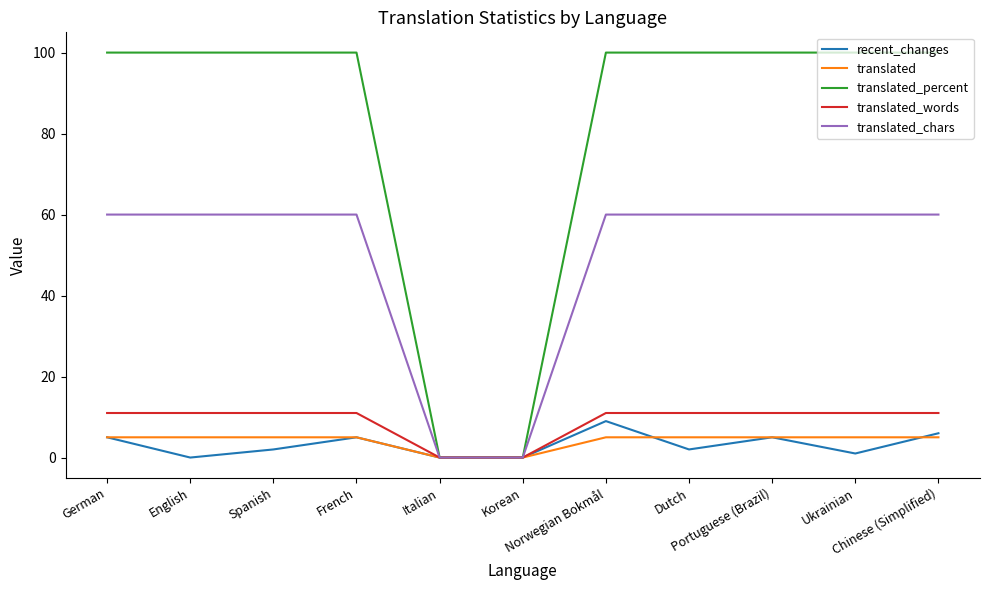

Reading left to right, transcribe all the data shown in this chart.

recent_changes: 5	0	2	5	0	0	9	2	5	1	6
translated: 5	5	5	5	0	0	5	5	5	5	5
translated_percent: 100	100	100	100	0	0	100	100	100	100	100
translated_words: 11	11	11	11	0	0	11	11	11	11	11
translated_chars: 60	60	60	60	0	0	60	60	60	60	60